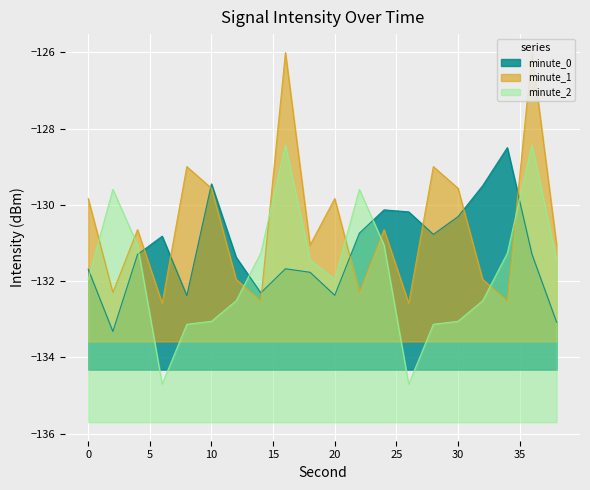

In minute_0, how many points are lower than both neighbors (excluding endpoints)?

5